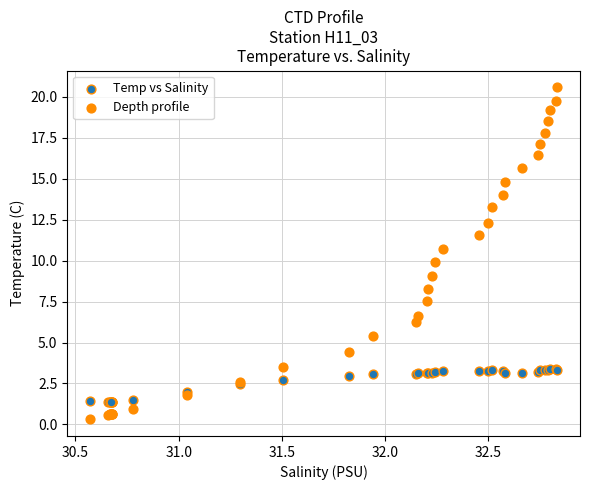

Which series reaches the minimum Y coordinate?

Depth profile